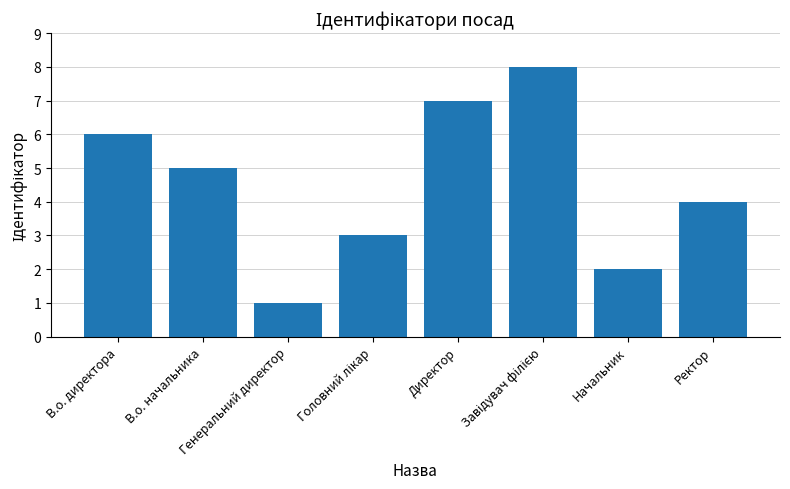

What is the difference between the maximum and minimum values?

7